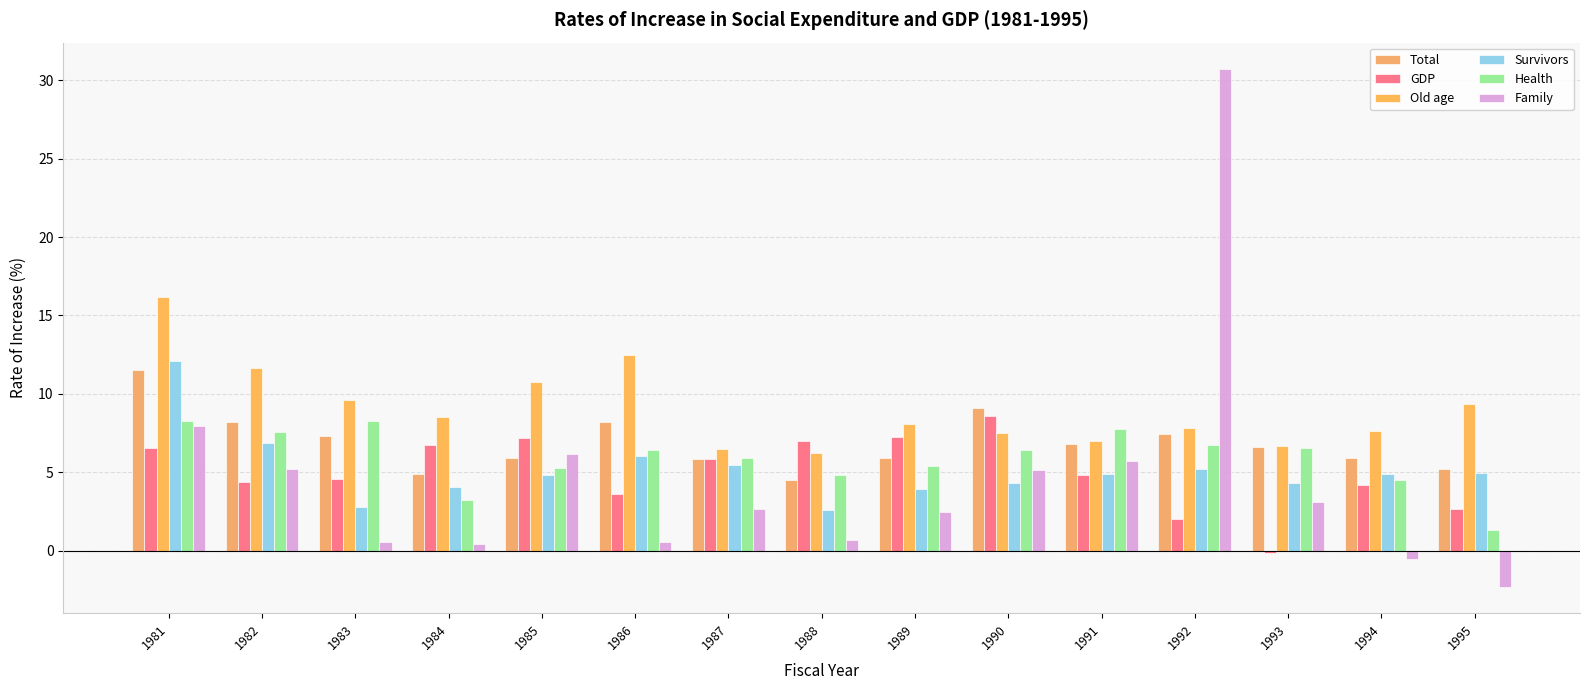

Which series has the largest total across all categories?

Old age